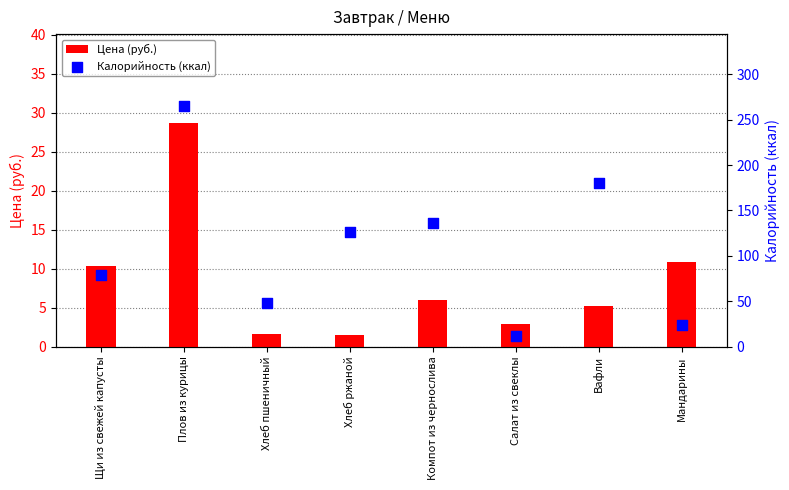

At which category is the sum across all series the highest?

Плов из курицы